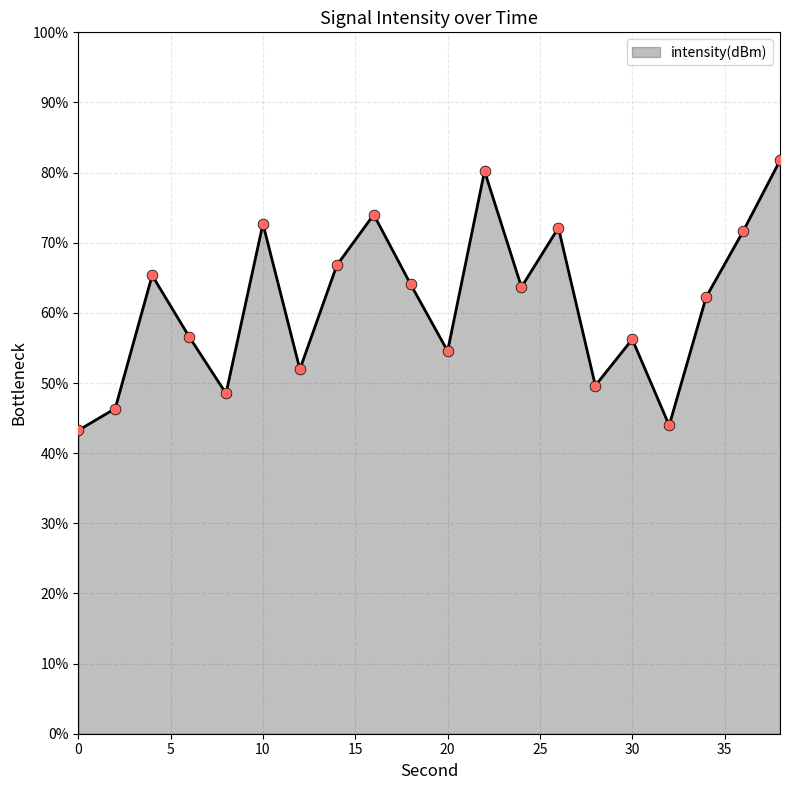

What is the difference between the maximum and minimum values?

38.5